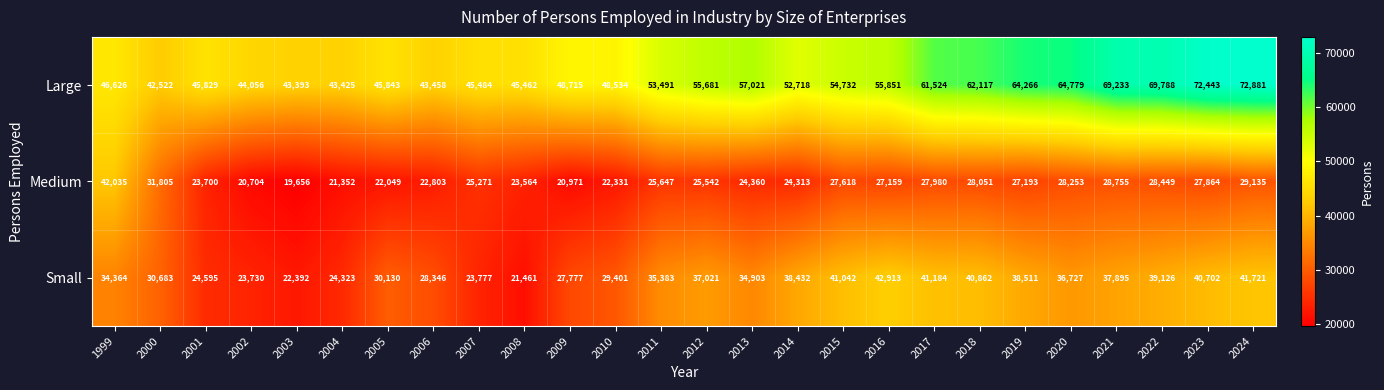

Count the number of categories in the chart.

26